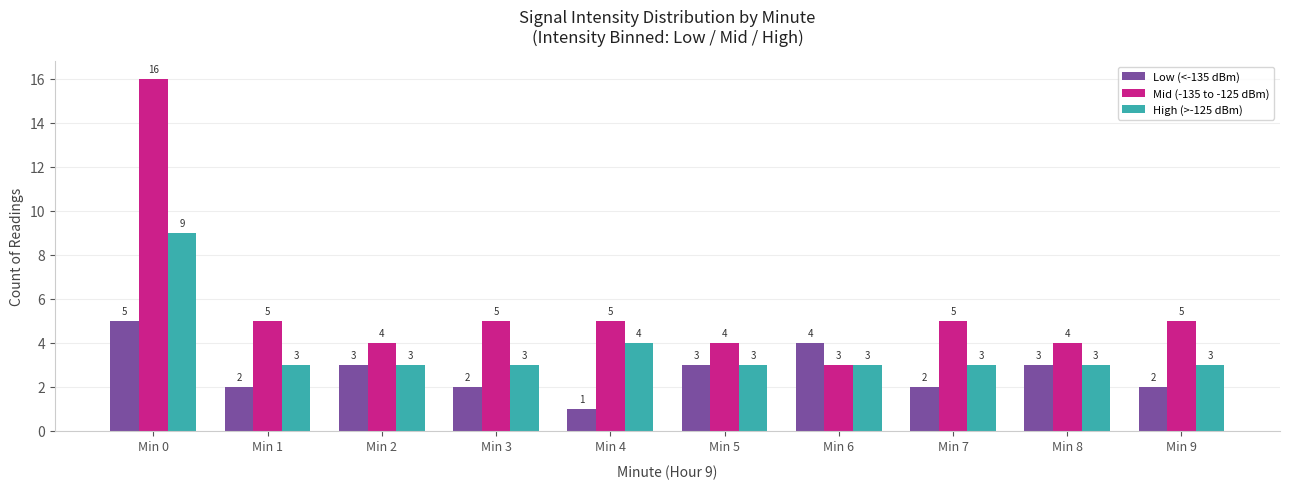

True or false: Mid (-135 to -125 dBm) has a value of 5 at Min 9.

True